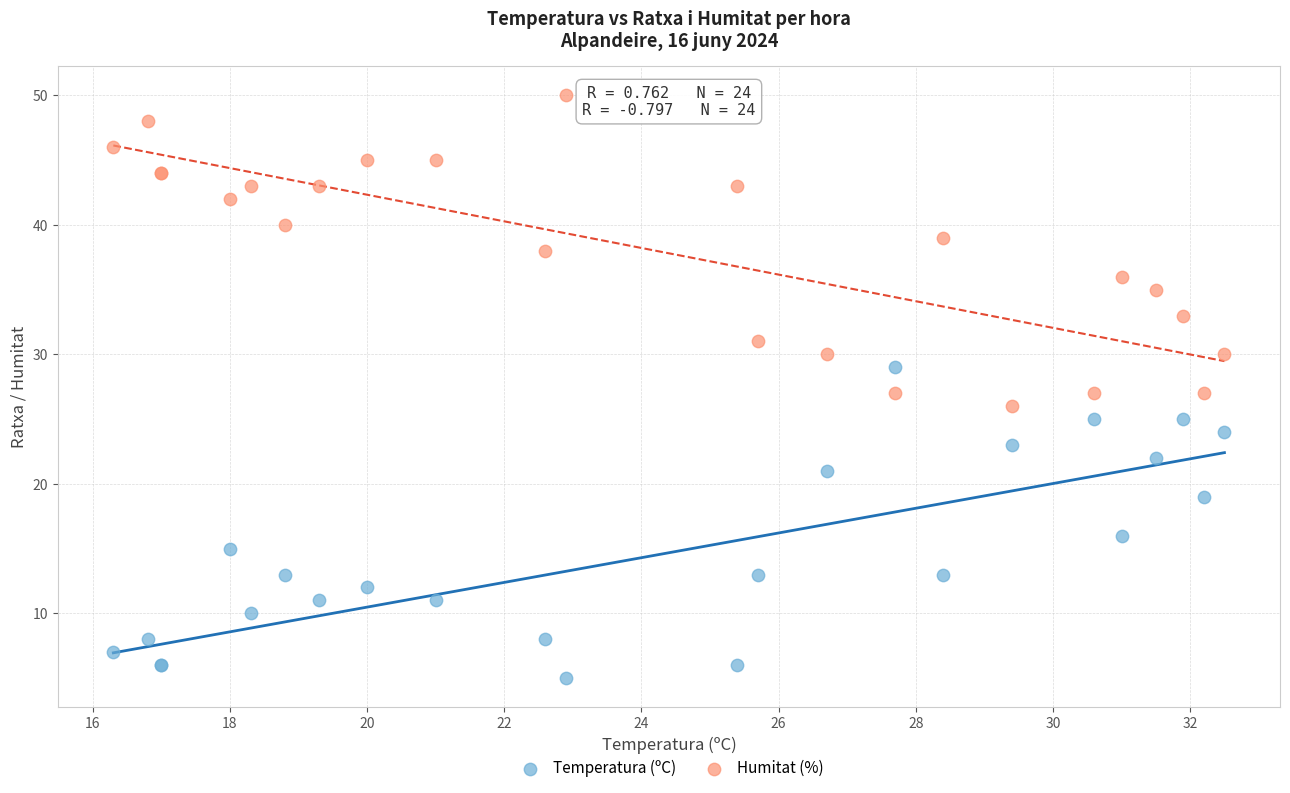

Which series reaches the minimum Y coordinate?

Temperatura (ºC)